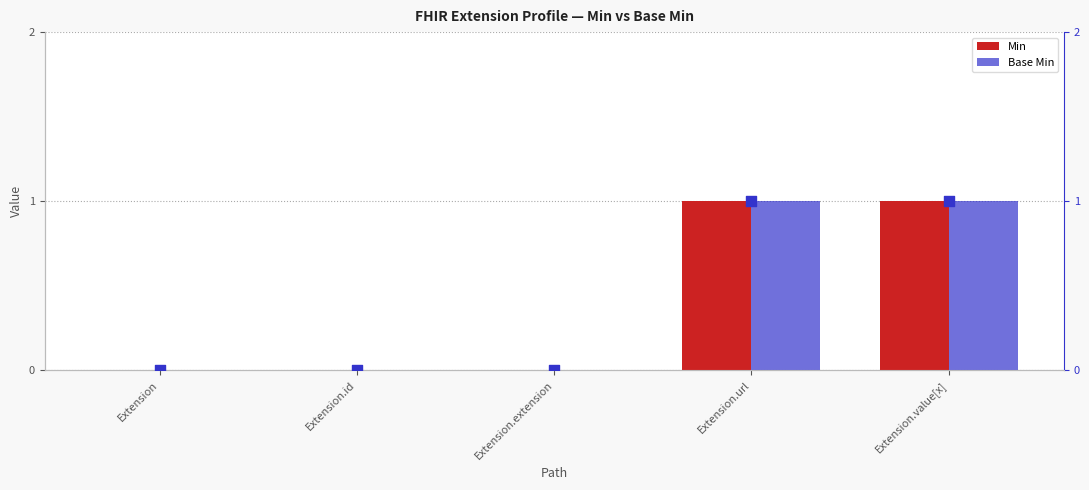

Which series has the largest total across all categories?

Min